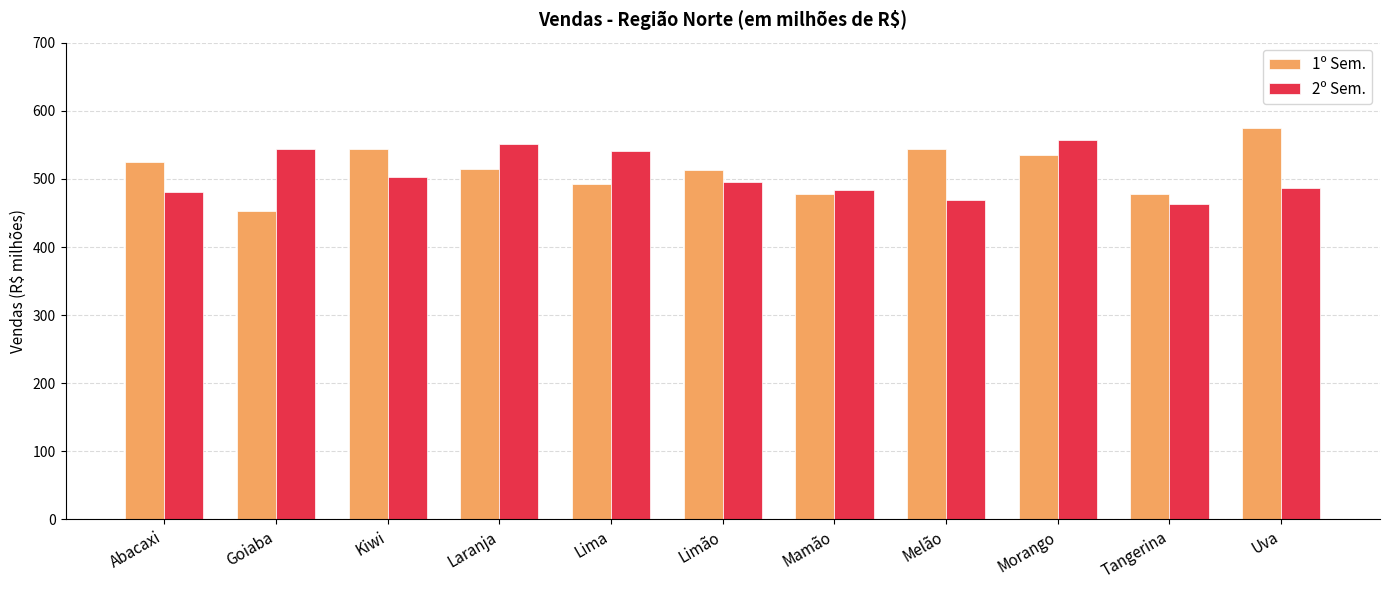

How many data points does each series have?

11